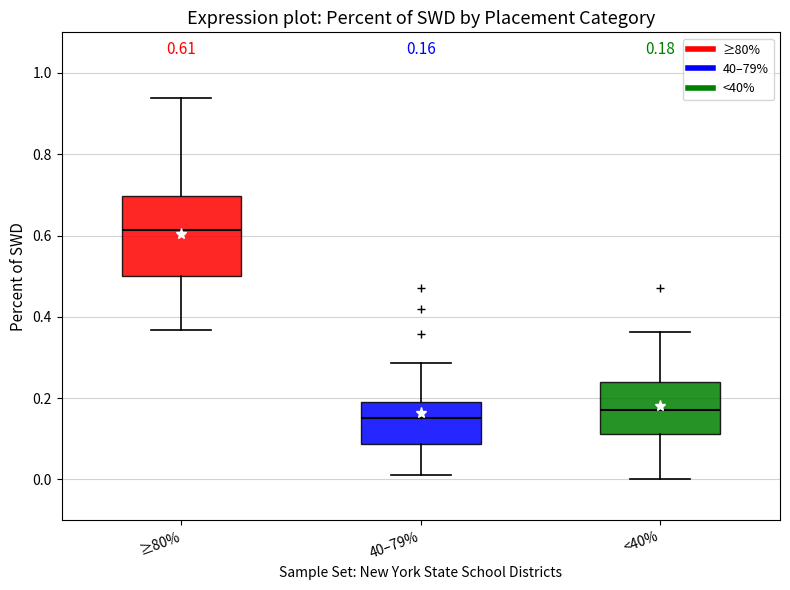

Comparing the boxes themselves (not the whiskers), which one is the tallest?

≥80%